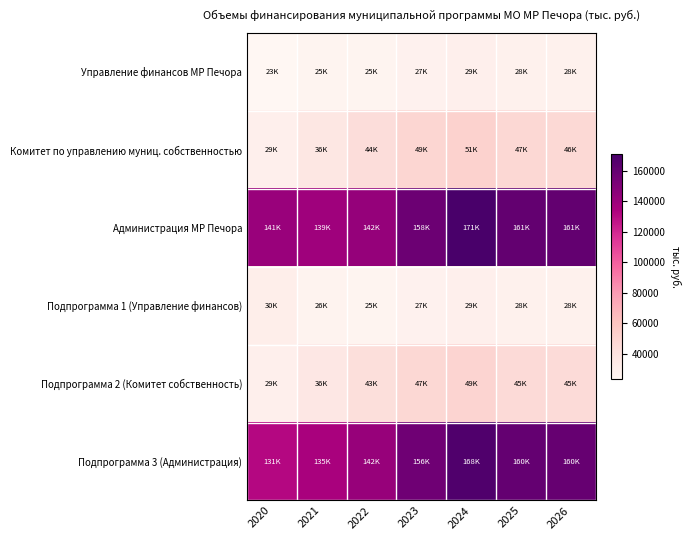

At which category is the sum across all series the highest?

2024